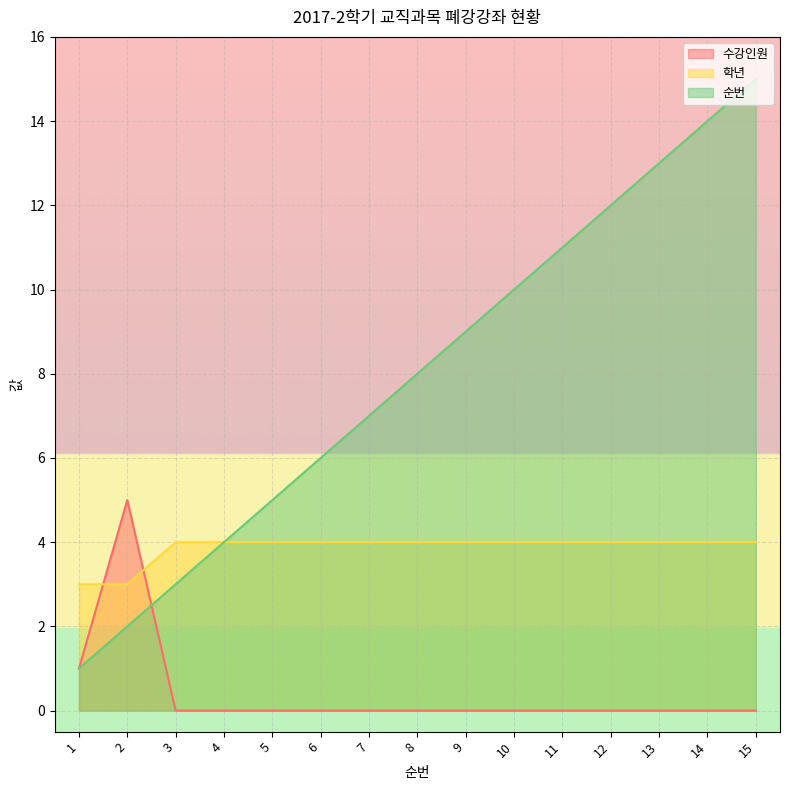

Where do 학년 and 수강인원 first cross each other?

1 and 2